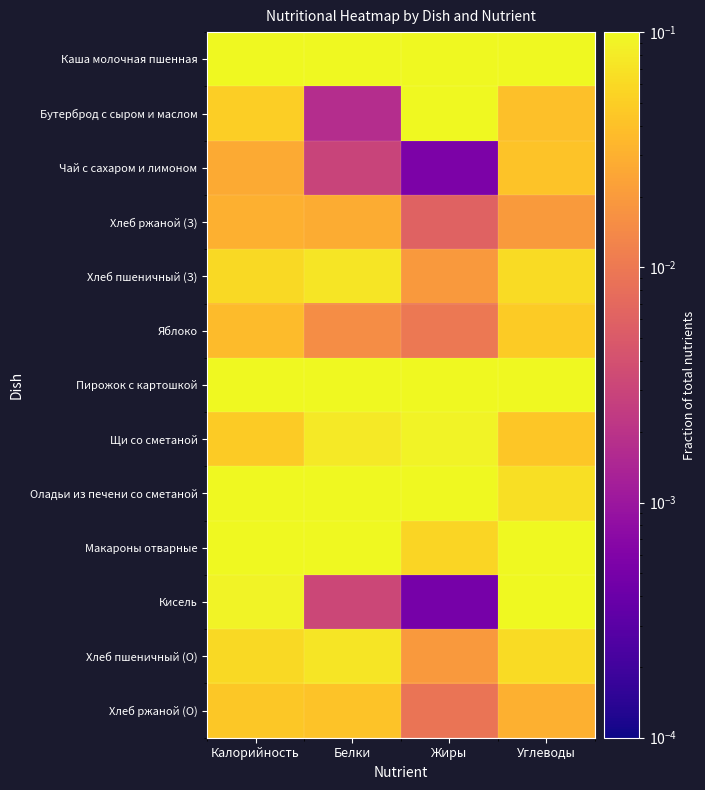

What is the difference between the highest and lowest values at Белки?

0.2